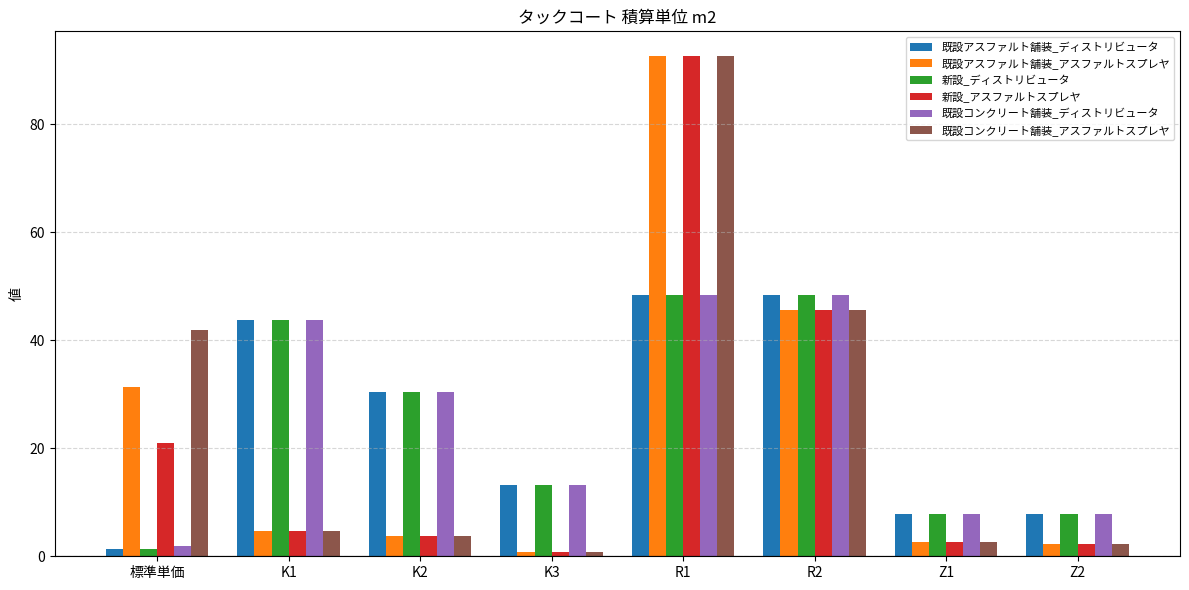

What is the spread (max minus min) of values at K2?

26.6